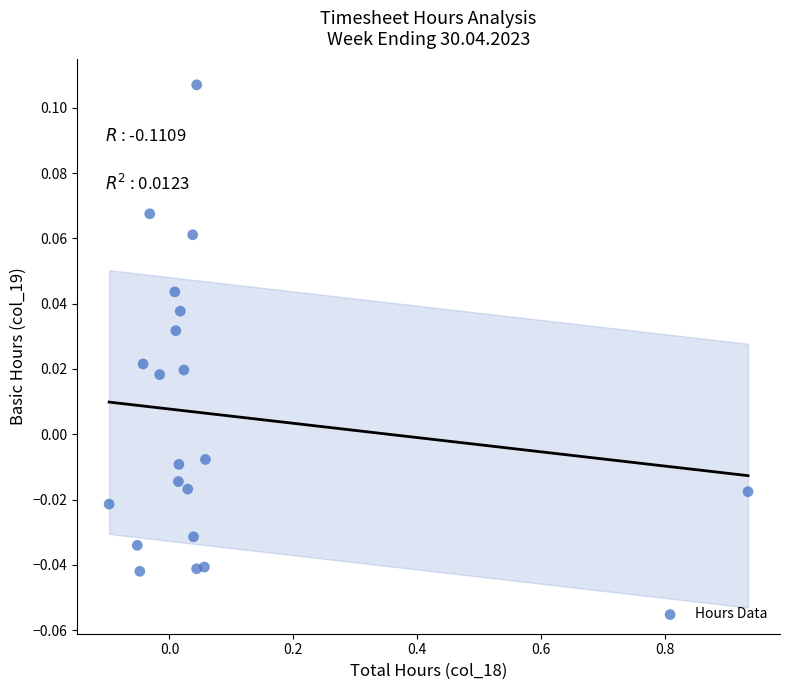

What is the range of X values (max minus min)?

1.0